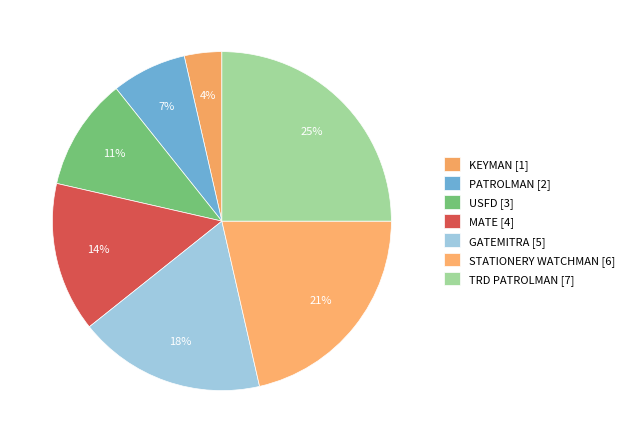

What is the ratio of the value at TRD PATROLMAN to the value at STATIONERY WATCHMAN?

1.2